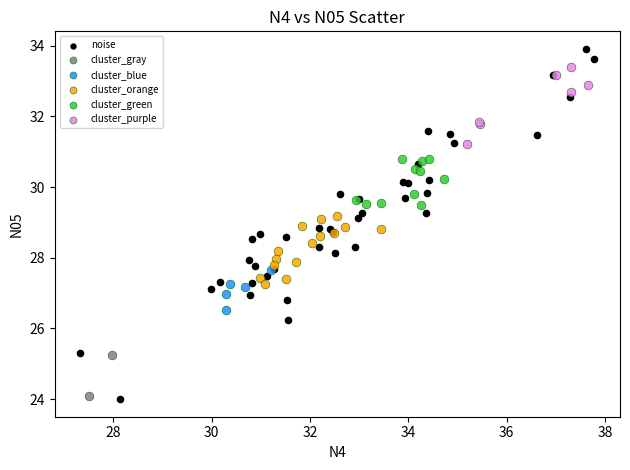

What are all the series names shown in the legend?

noise, cluster_gray, cluster_blue, cluster_orange, cluster_green, cluster_purple